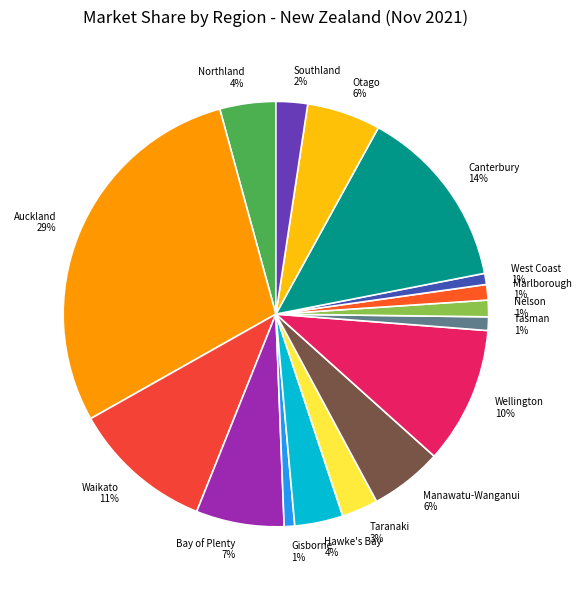

Does any single category account for the majority?

No